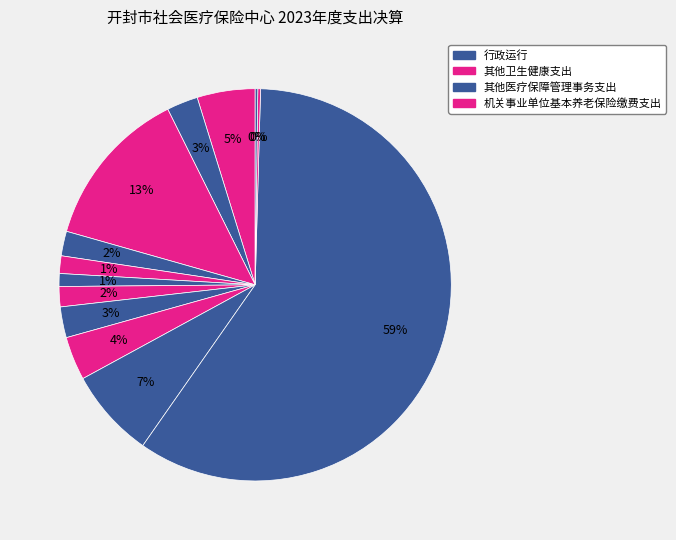

Is there a majority slice in this chart?

Yes